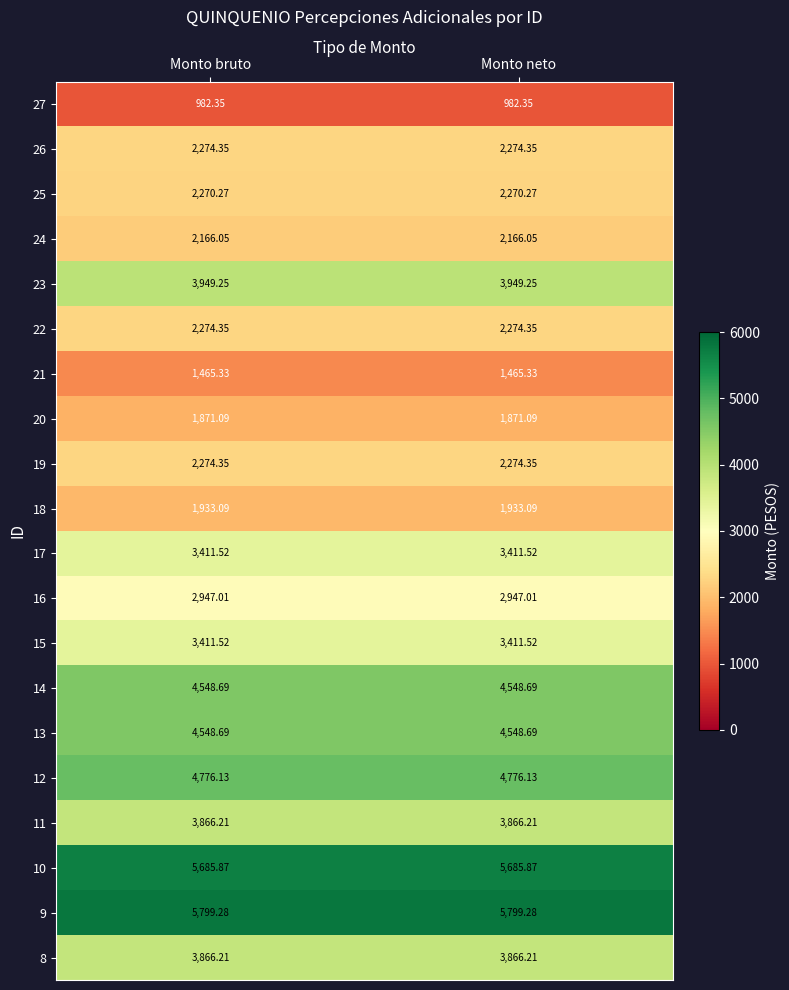

Is the value of 17 at Monto neto greater than the value of 11 at Monto bruto?

No